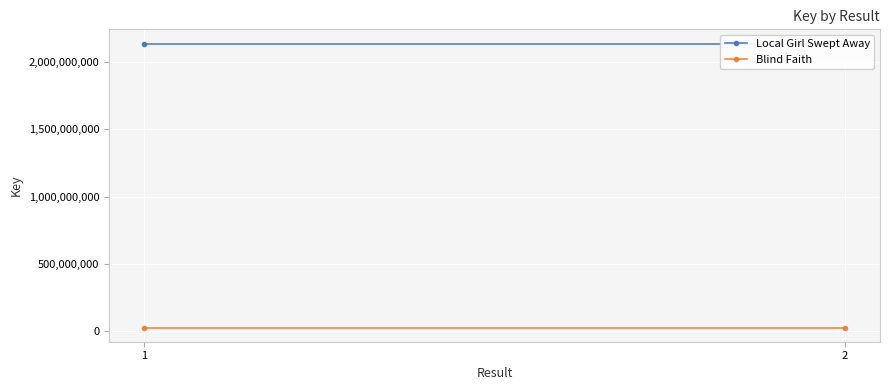

What is the greatest value displayed?

2137683935